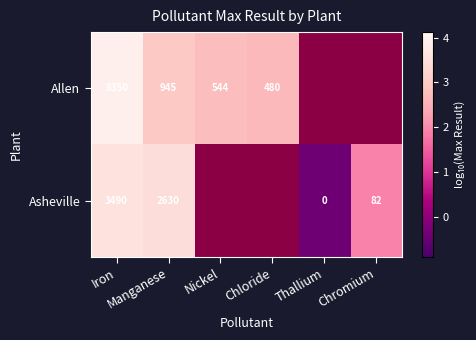

Is it true that Allen equals 3.0 at Manganese?

True